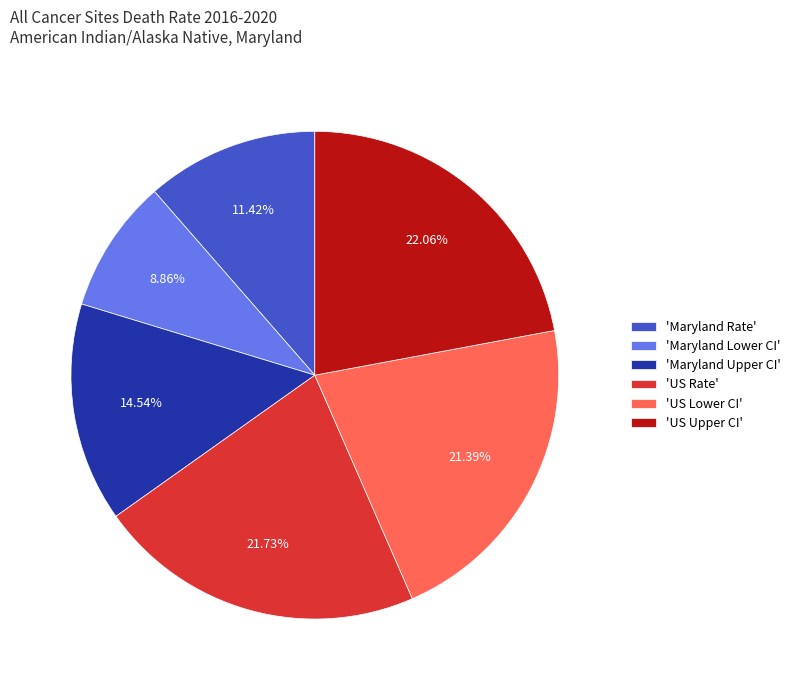

Do 'Maryland Rate' and 'Maryland Lower CI' together represent more than half of the pie?

No